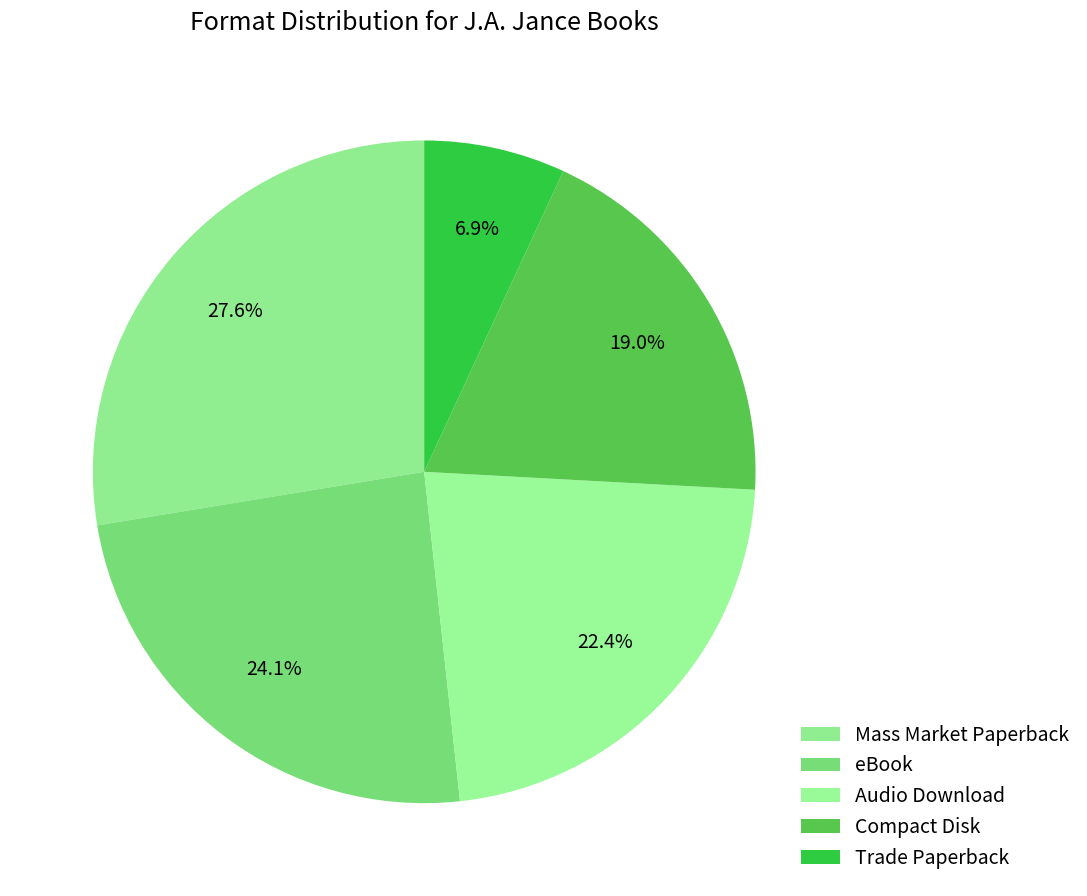

What is the ratio of the value at eBook to the value at Mass Market Paperback?

0.9